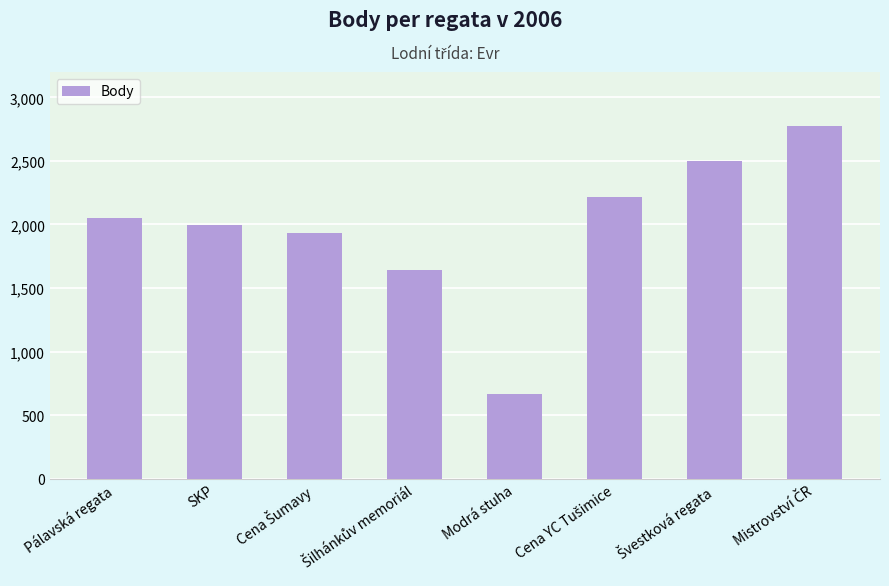

What is the label of the 8th bar from the right?

Pálavská regata